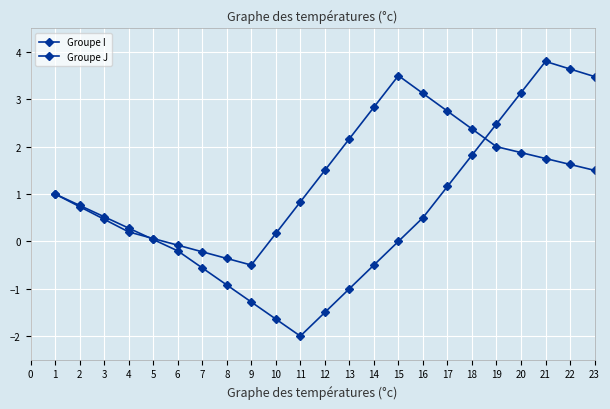

What is the difference between the maximum and minimum values in the Groupe I series?

5.8